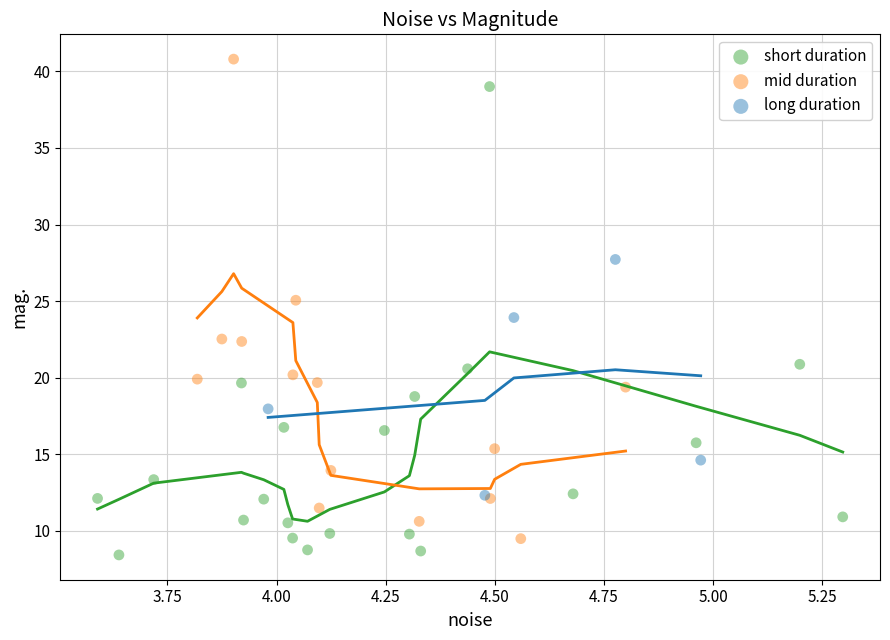

What are all the series names shown in the legend?

short duration, mid duration, long duration